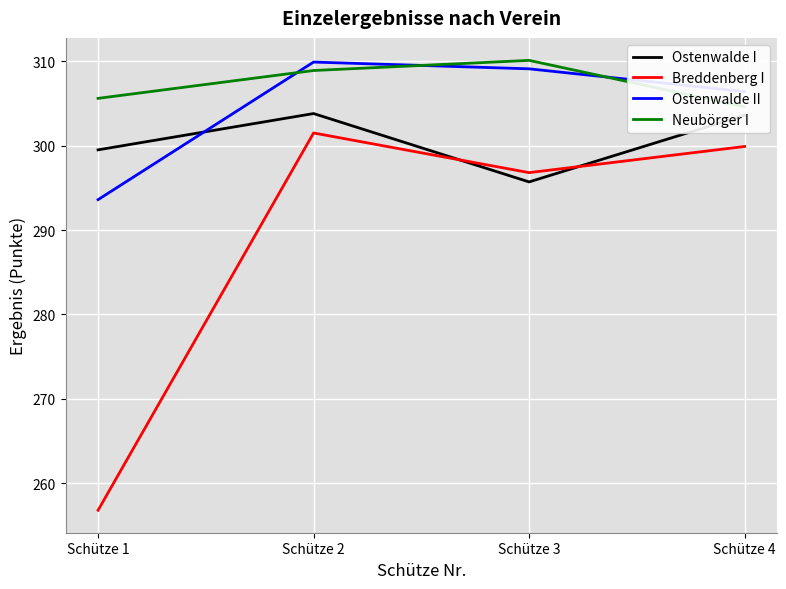

Count the number of categories in the chart.

4